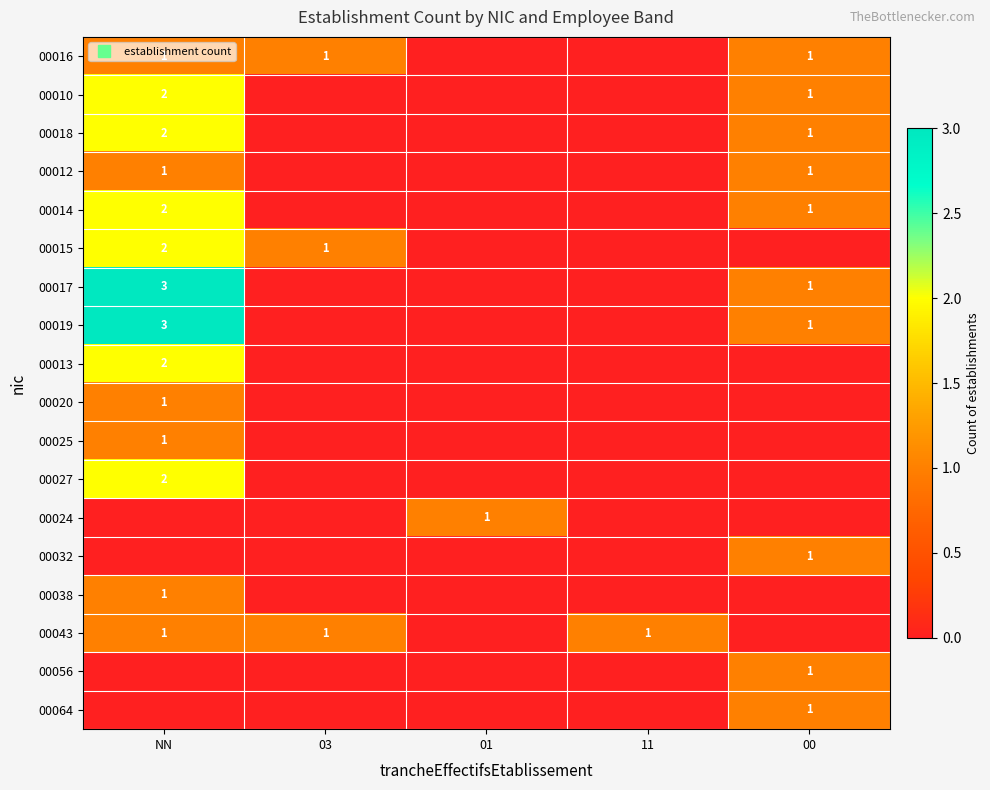

List the labels in order of 00043 value, smallest first.

01, 00, NN, 03, 11